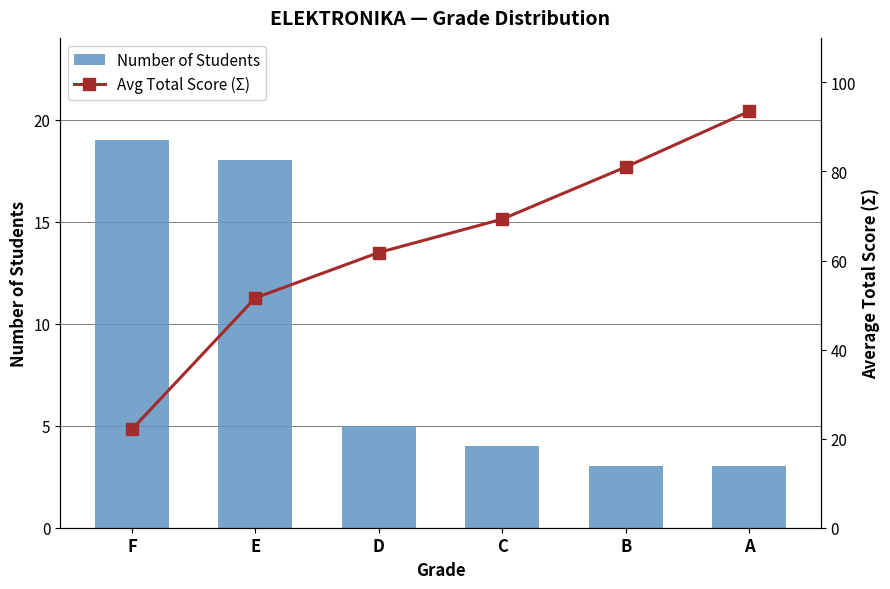

What is the difference between the second highest and second lowest values in the Number of Students series?

15